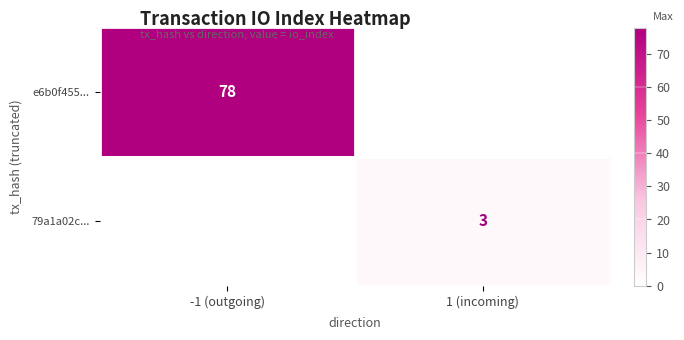

Is it true that e6b0f455... equals 27 at -1 (outgoing)?

False